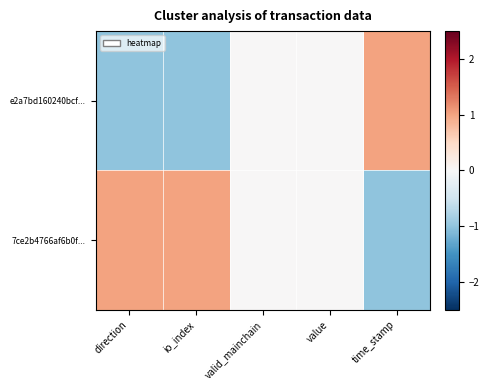

Between value and direction, which is larger?

value